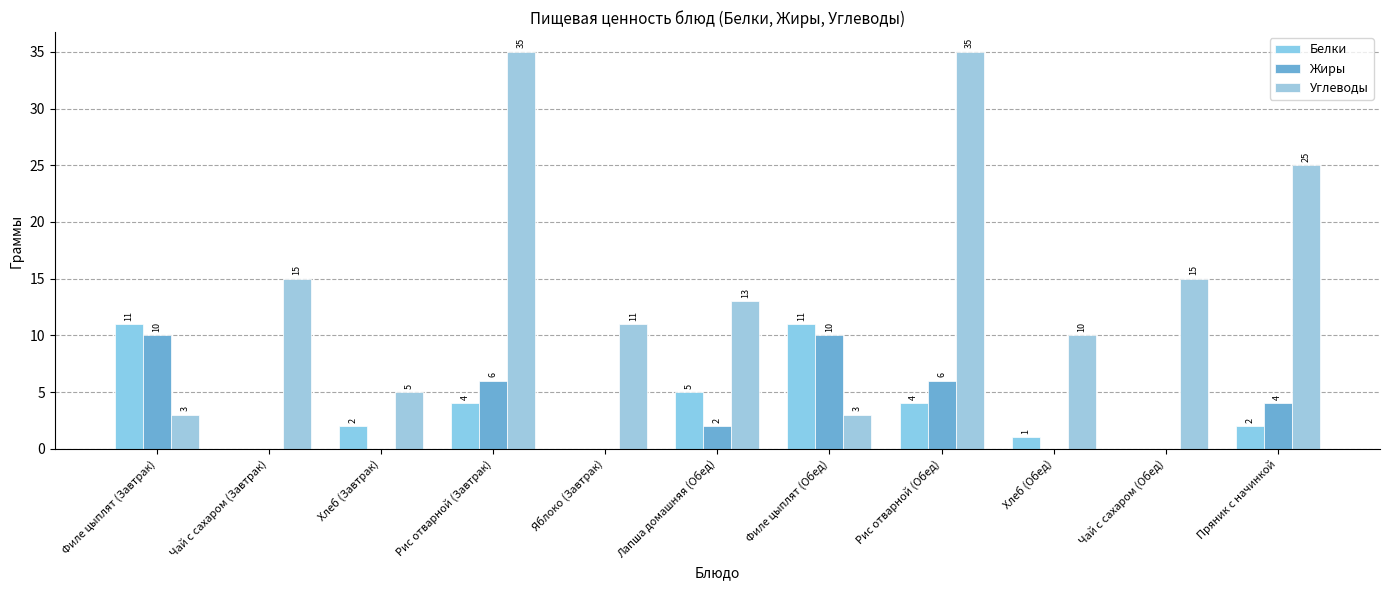

Between Чай с сахаром (Завтрак) and Яблоко (Завтрак), which series saw the biggest shift?

Углеводы